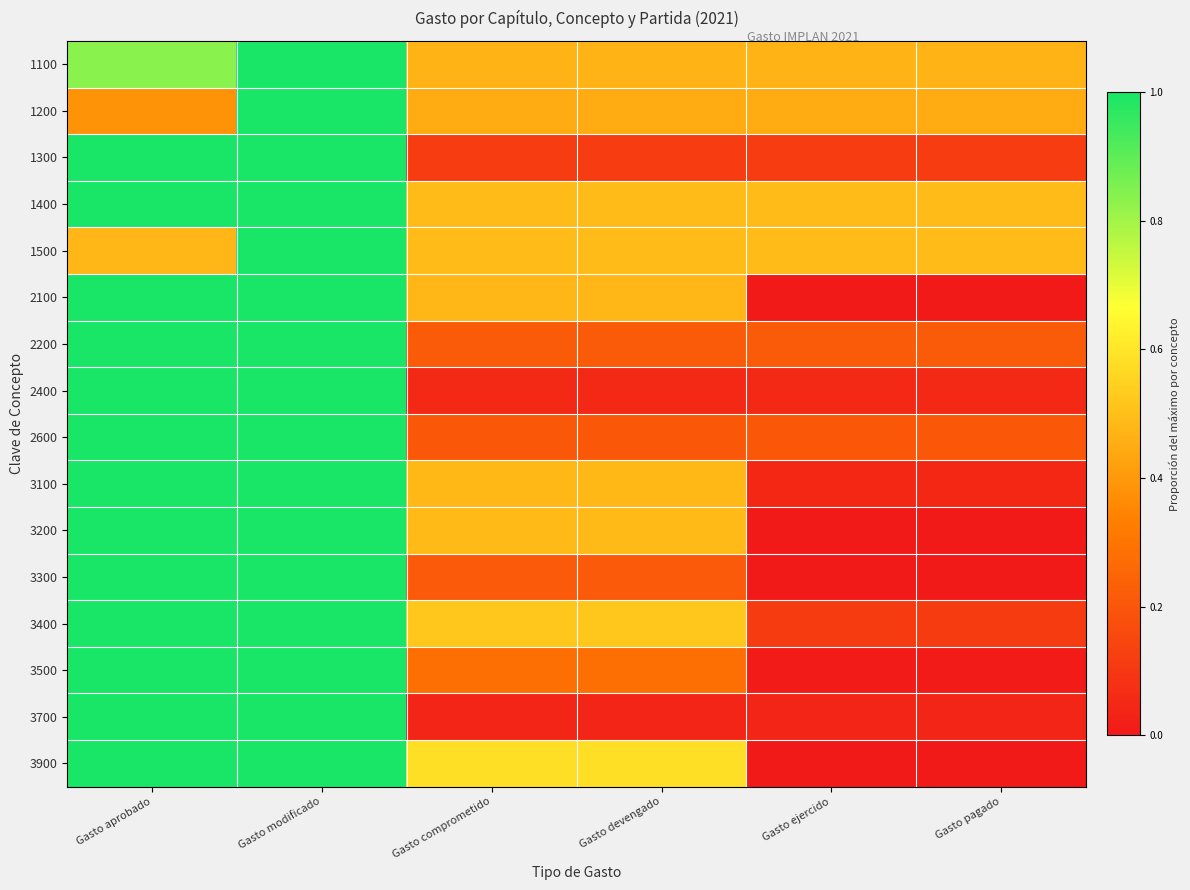

Which label corresponds to the smallest value in the chart?

Gasto ejercido